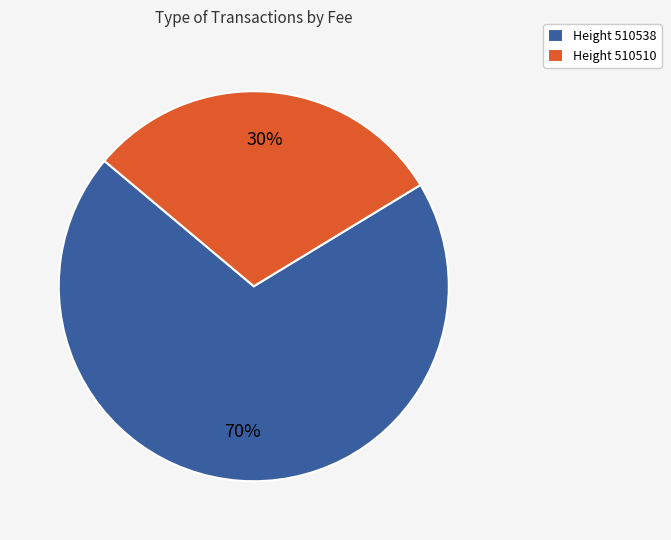

Is the sum of Height 510510 and Height 510538 greater than half?

Yes